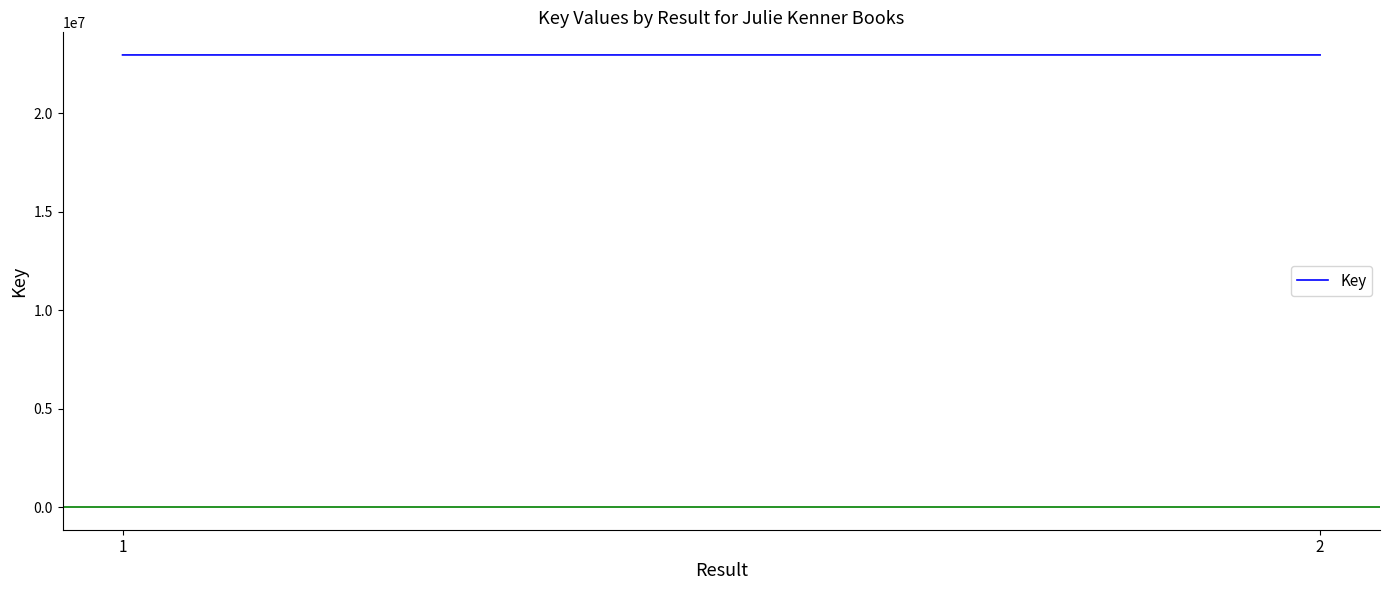

What is the value of the 2nd point from the left?

22955616